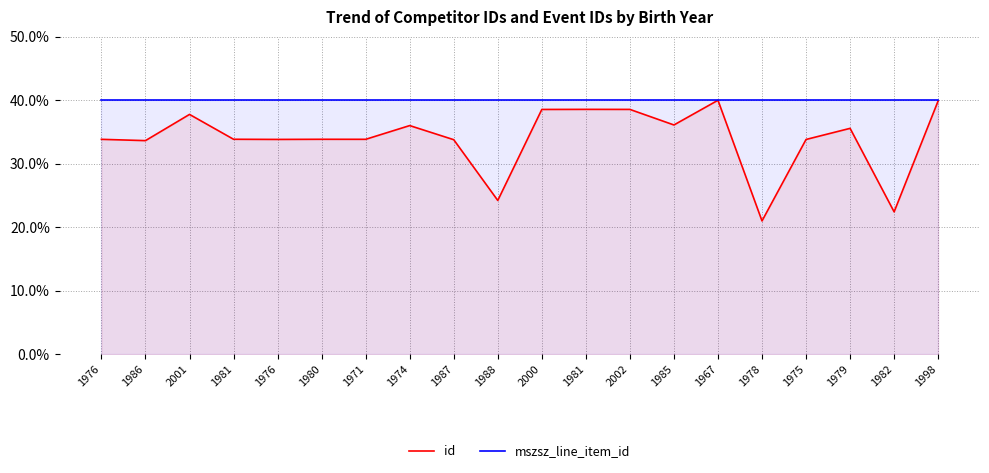

Reading left to right, extract all data points from this chart.

id: 1976=33.8	1986=33.6	2001=37.8	1981=33.9	1976=33.8	1980=33.9	1971=33.9	1974=36.0	1987=33.8	1988=24.2	2000=38.6	1981=38.6	2002=38.6	1985=36.1	1967=40.0	1978=21.0	1975=33.8	1979=35.6	1982=22.4	1998=39.9
mszsz_line_item_id: 1976=40.0	1986=40.0	2001=40.0	1981=40.0	1976=40.0	1980=40.0	1971=40.0	1974=40.0	1987=40.0	1988=40.0	2000=40.0	1981=40.0	2002=40.0	1985=40.0	1967=40.0	1978=40.0	1975=40.0	1979=40.0	1982=40.0	1998=40.0